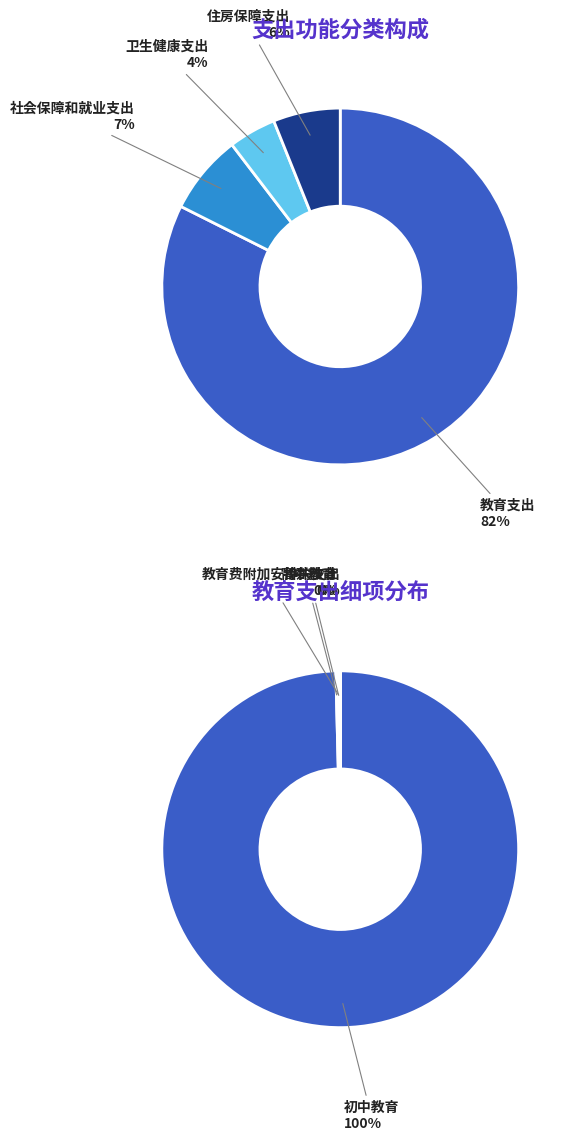

Which category has the biggest portion of the pie?

教育支出